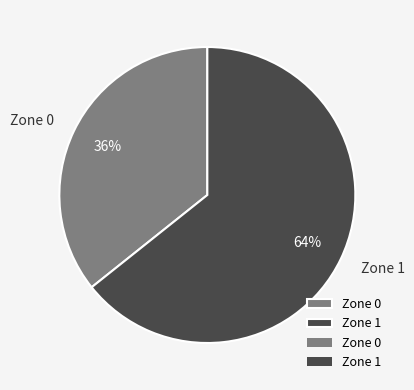

Which category accounts for the majority?

Zone 1